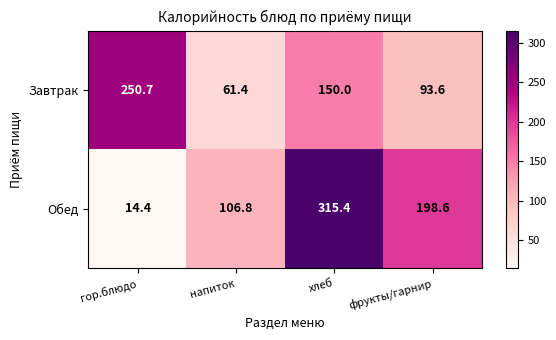

List the series in order of their overall mean, highest first.

Обед, Завтрак